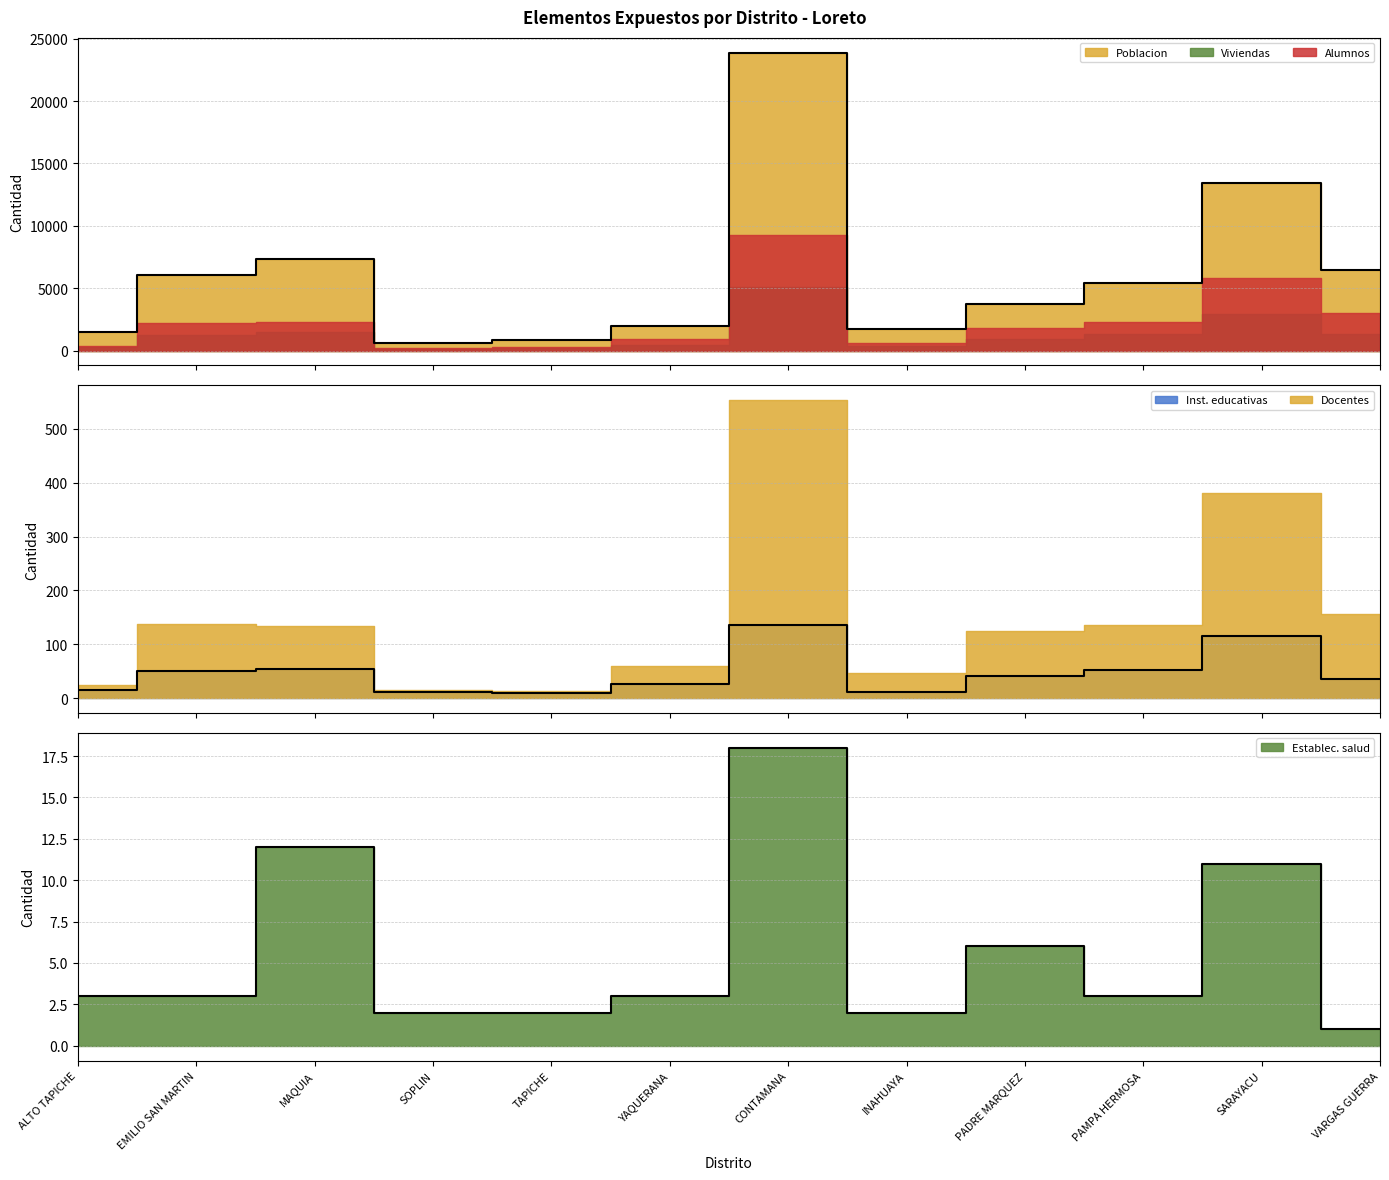

What is the label of the 4th point from the right?

PADRE MARQUEZ